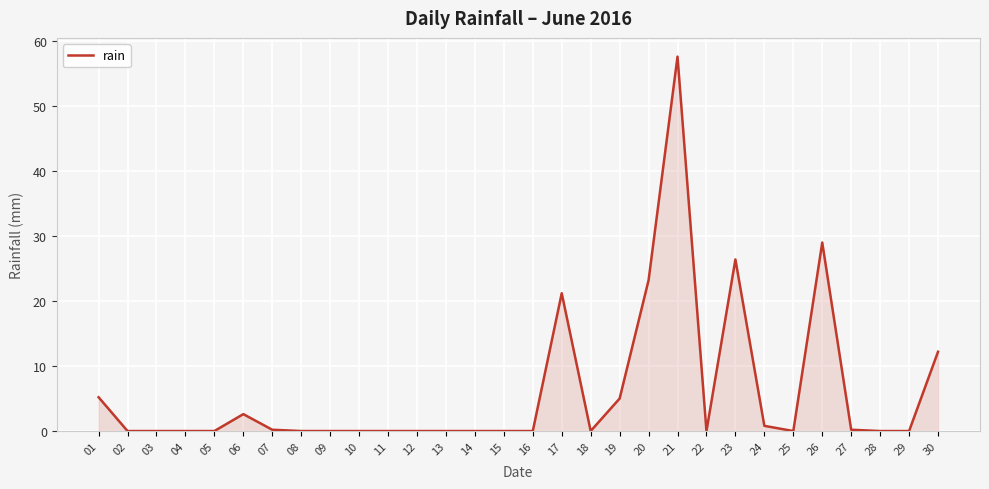

What is the difference between the maximum and minimum values?

57.6